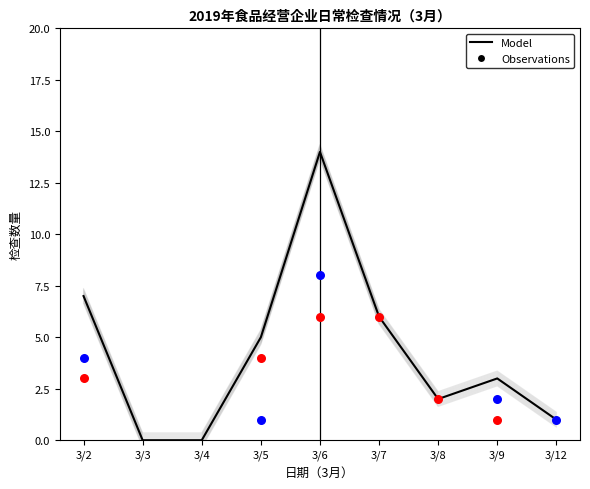

What is the change in value from 3/6 to 3/12?

-13